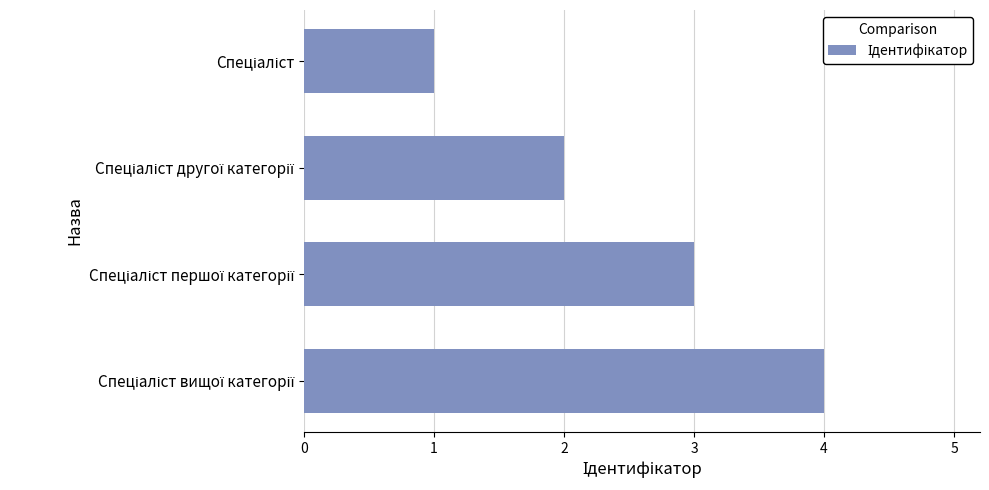

What is the maximum value shown in the chart?

4